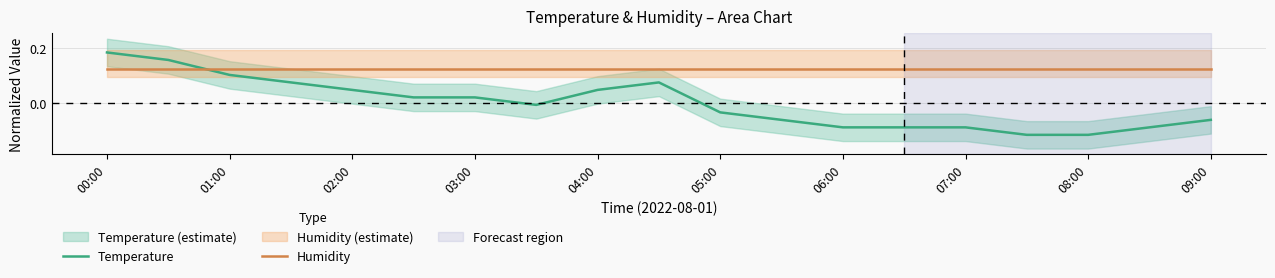

Which category has the highest value across all series?

00:00